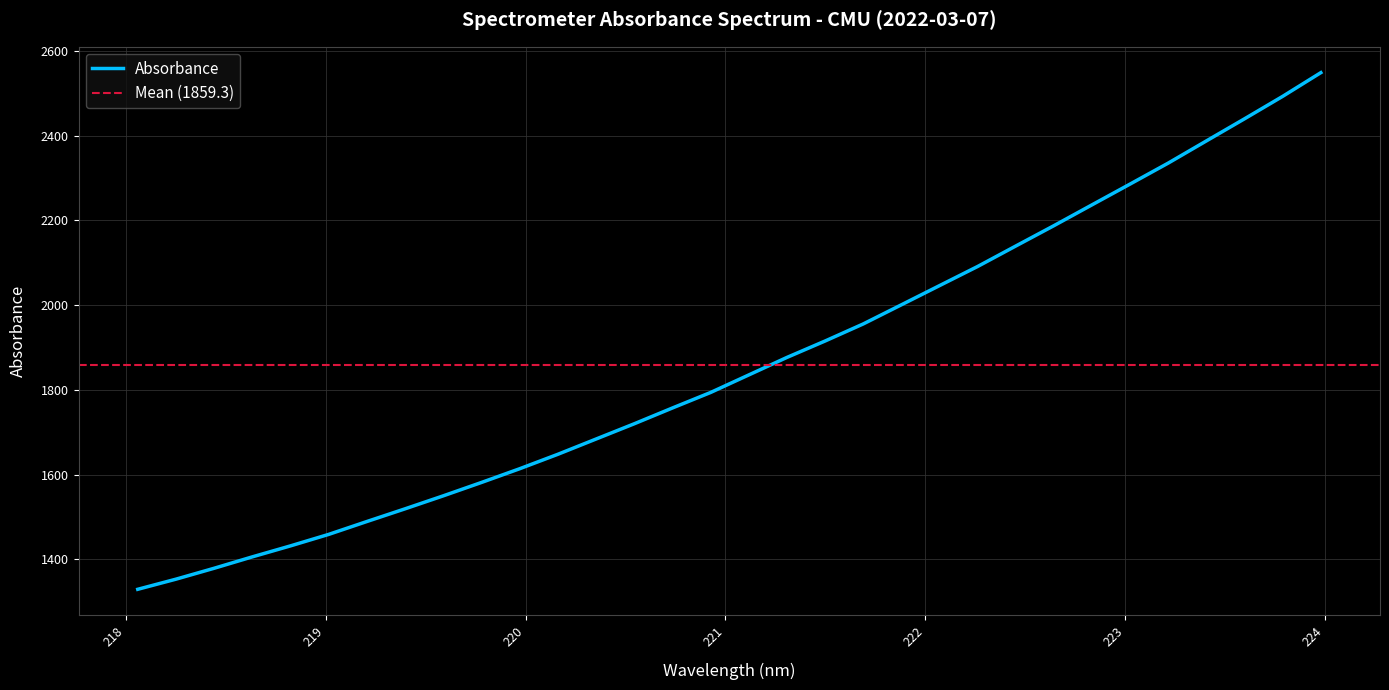

List the labels in order of value, smallest first.

218.0596, 218.2508, 218.442, 218.6332, 218.8244, 219.0156, 219.2067, 219.3979, 219.589, 219.7801, 219.9712, 220.1623, 220.3533, 220.5444, 220.7354, 220.9264, 221.1174, 221.3083, 221.4993, 221.6902, 221.8812, 222.0721, 222.263, 222.4538, 222.6447, 222.8355, 223.0264, 223.2172, 223.408, 223.5987, 223.7895, 223.9802